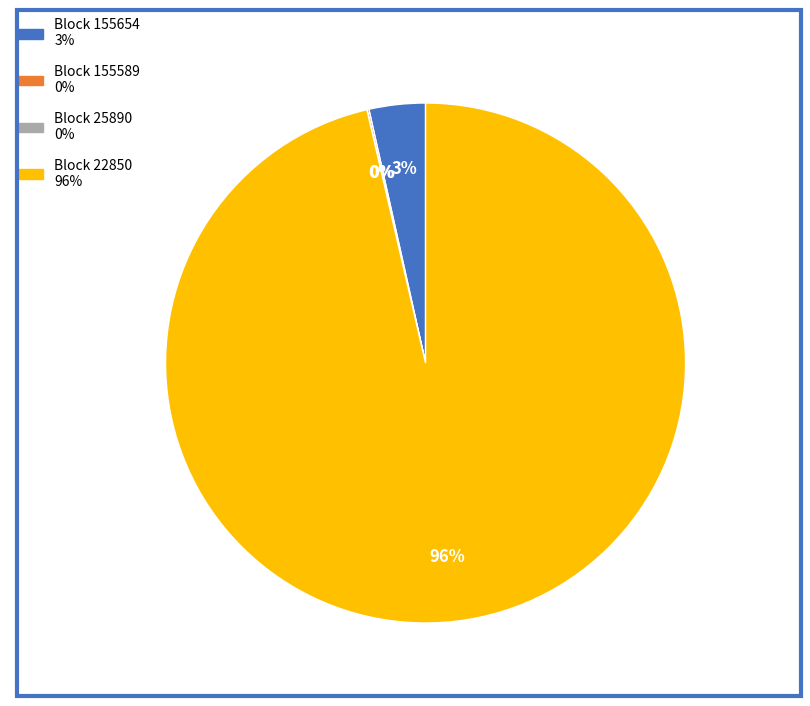

To the nearest percent, what is the average slice percentage?

25%